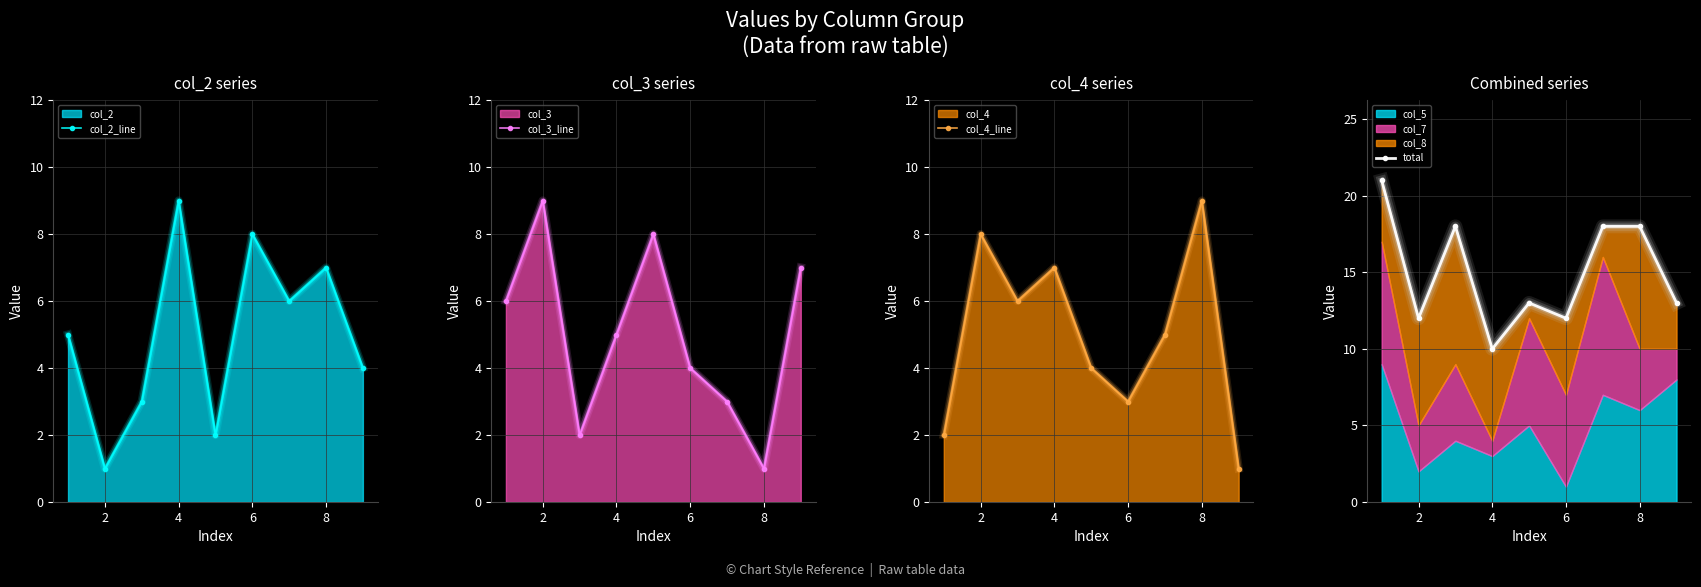

At which category does col_3_line reach its first local peak?

2